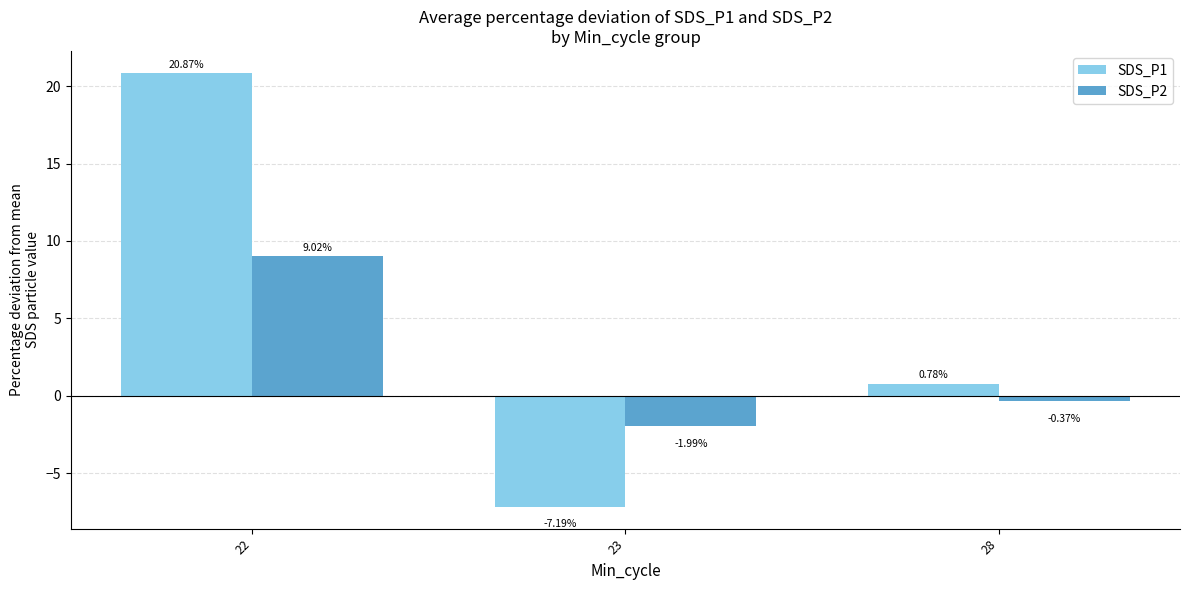

List the labels in order of SDS_P1 value, largest first.

22, 28, 23